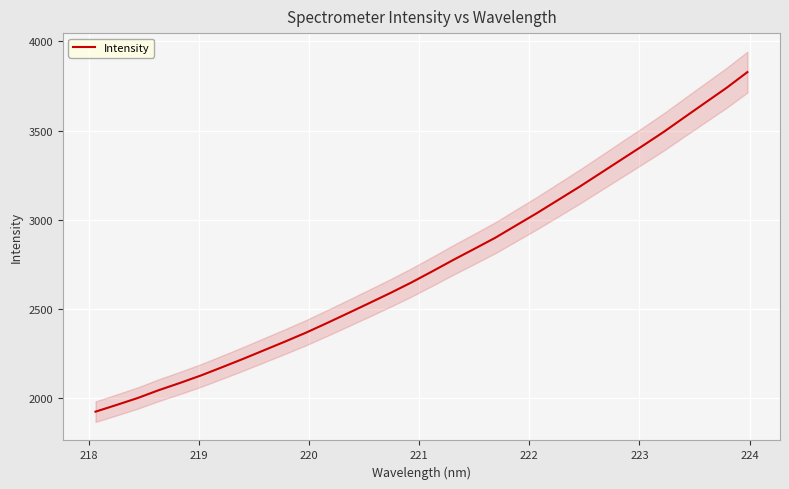

What is the highest value of the Intensity series?

3827.8